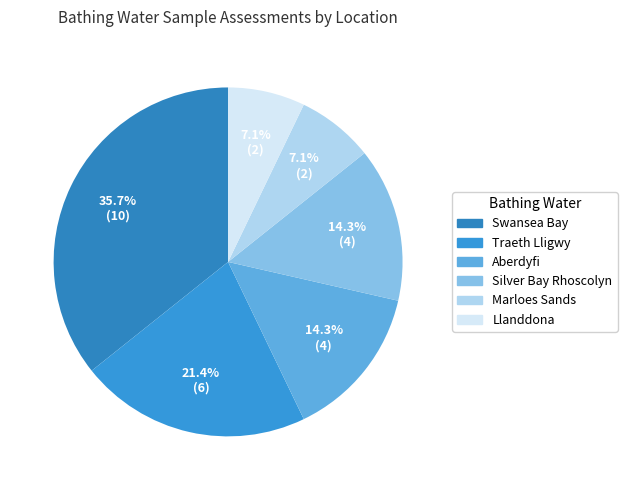

To the nearest percent, what is the average slice percentage?

17%